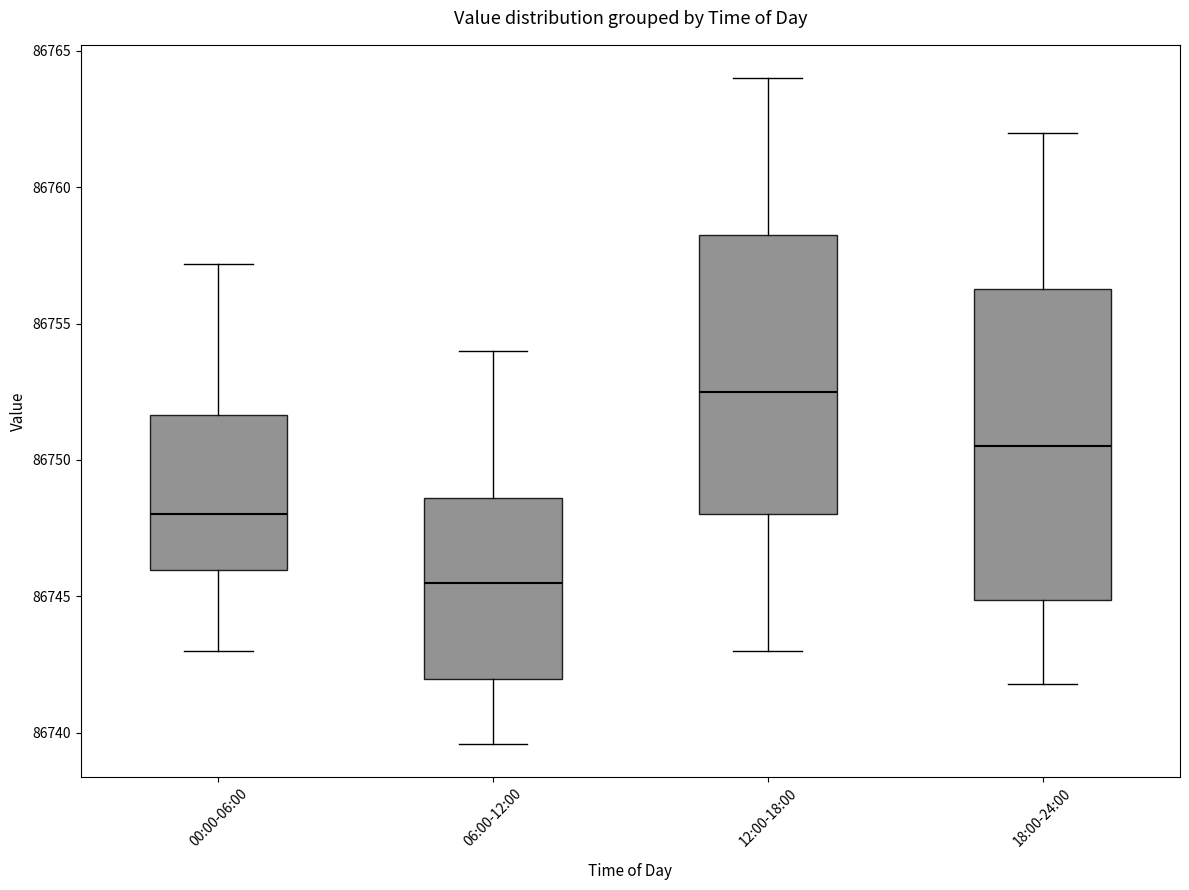

Reading left to right, transcribe this box plot: for each box, give where its median line is, the range the box spans, and where its two whiskers end, as read against the y-axis. The values are not printed on the chart, so give them approximately, as read against the axis.

00:00-06:00: median 86748.0, box 86746.0 to 86751.5, whiskers 86743.0 to 86757.0
06:00-12:00: median 86745.5, box 86742.0 to 86748.5, whiskers 86739.5 to 86754.0
12:00-18:00: median 86752.5, box 86748.0 to 86758.5, whiskers 86743.0 to 86764.0
18:00-24:00: median 86750.5, box 86745.0 to 86756.5, whiskers 86742.0 to 86762.0